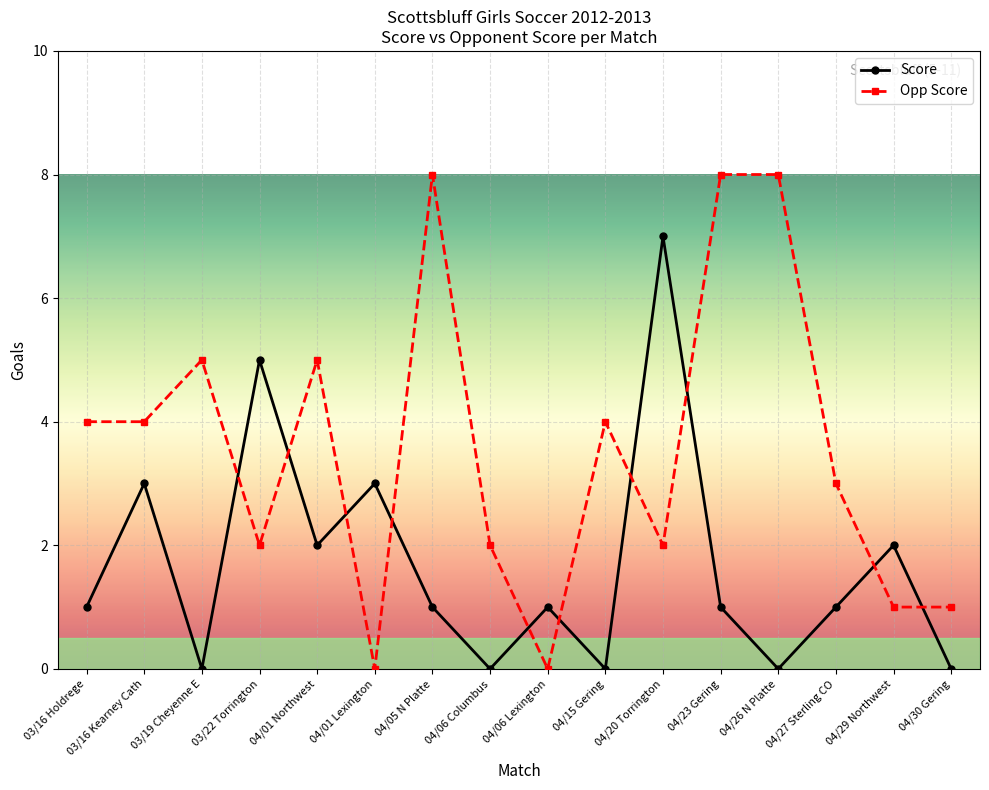

Rank the series at 04/01 Northwest from lowest to highest value.

Score, Opp Score